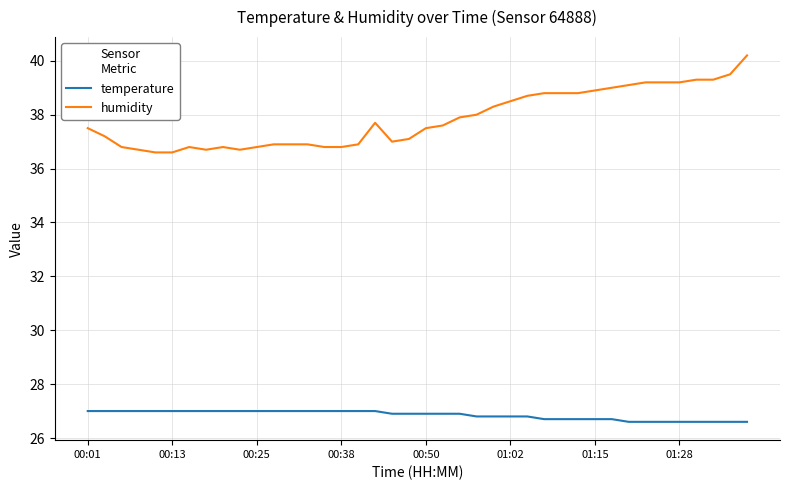

What are all the series names shown in the legend?

temperature, humidity